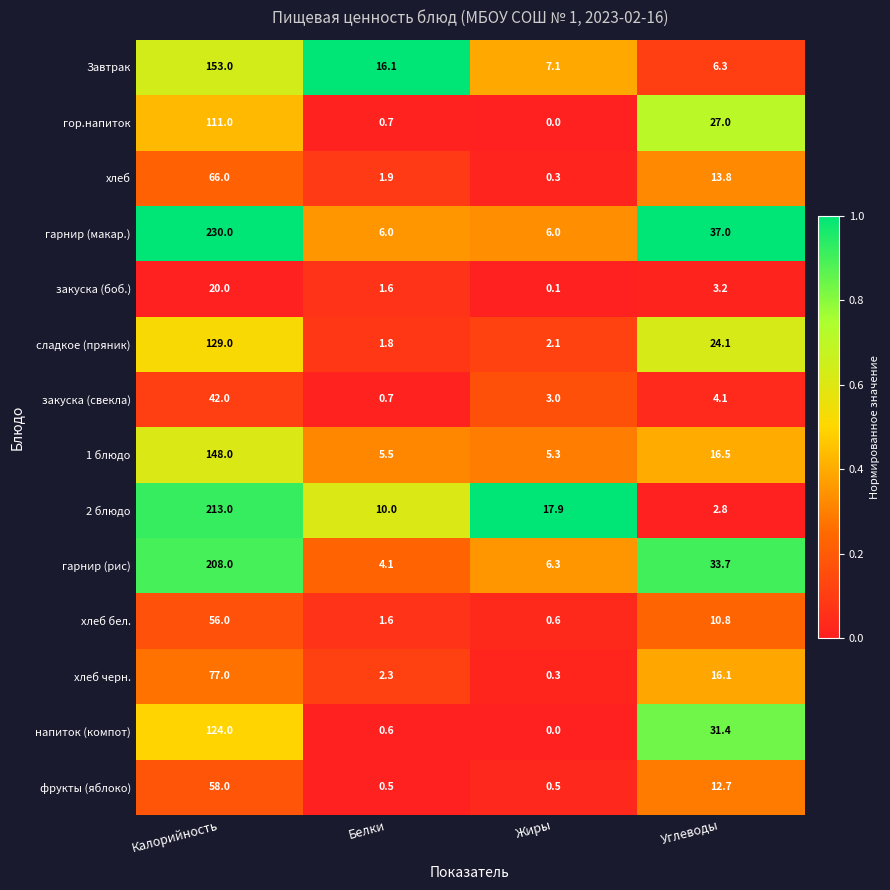

What is the sum of all хлеб черн. values?

95.7